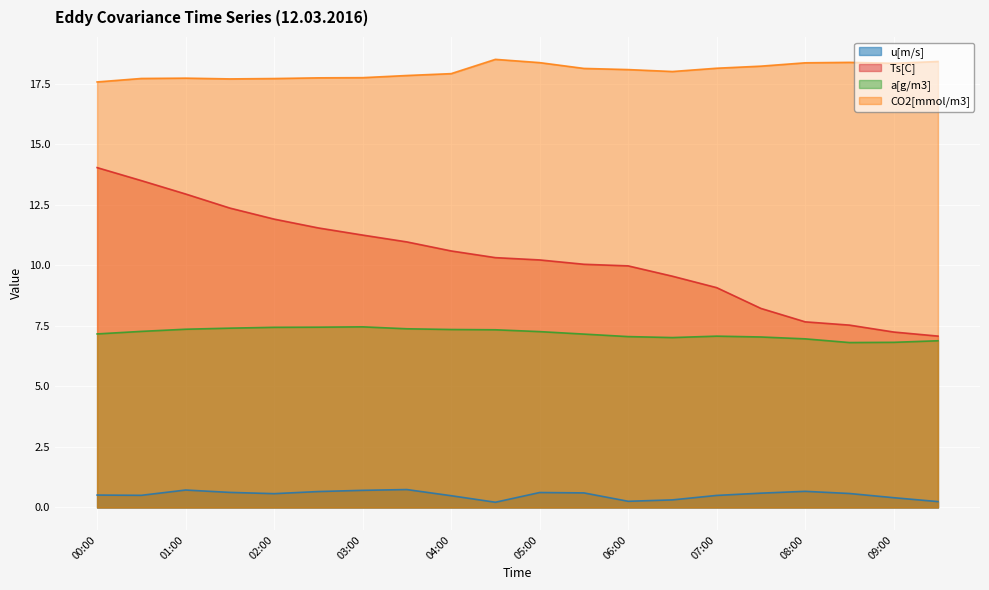

Which category has the lowest value in the Ts[C] series?

09:30